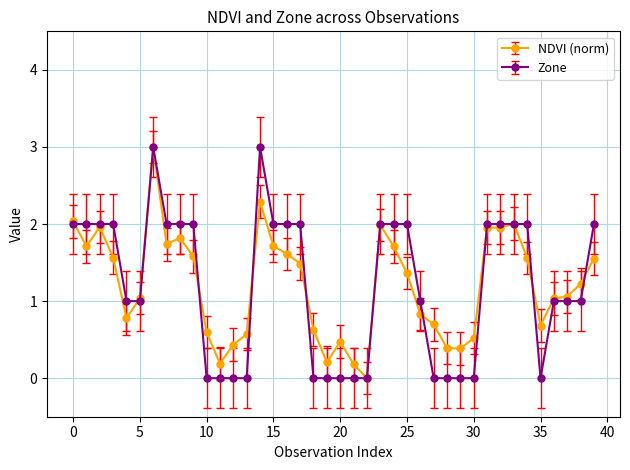

What is the maximum value shown in the chart?

3.0